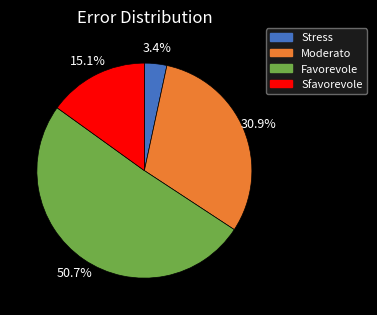

Combined, do Stress and Sfavorevole account for over 50%?

No